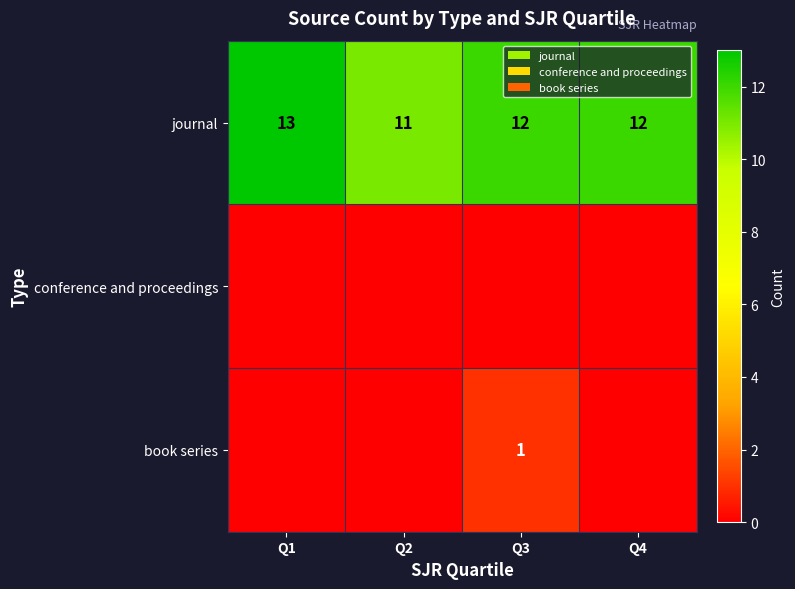

How many data points in journal are less than 12?

1